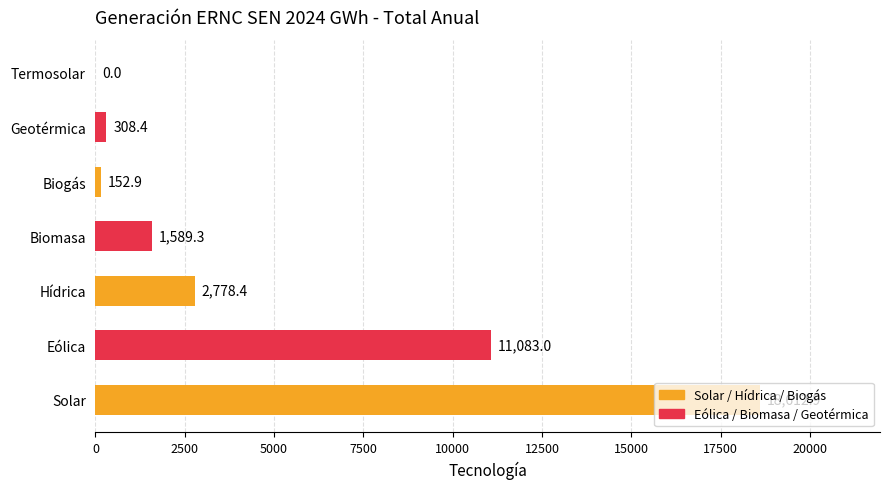

What is the ratio of the value at Biomasa to the value at Geotérmica?

5.2